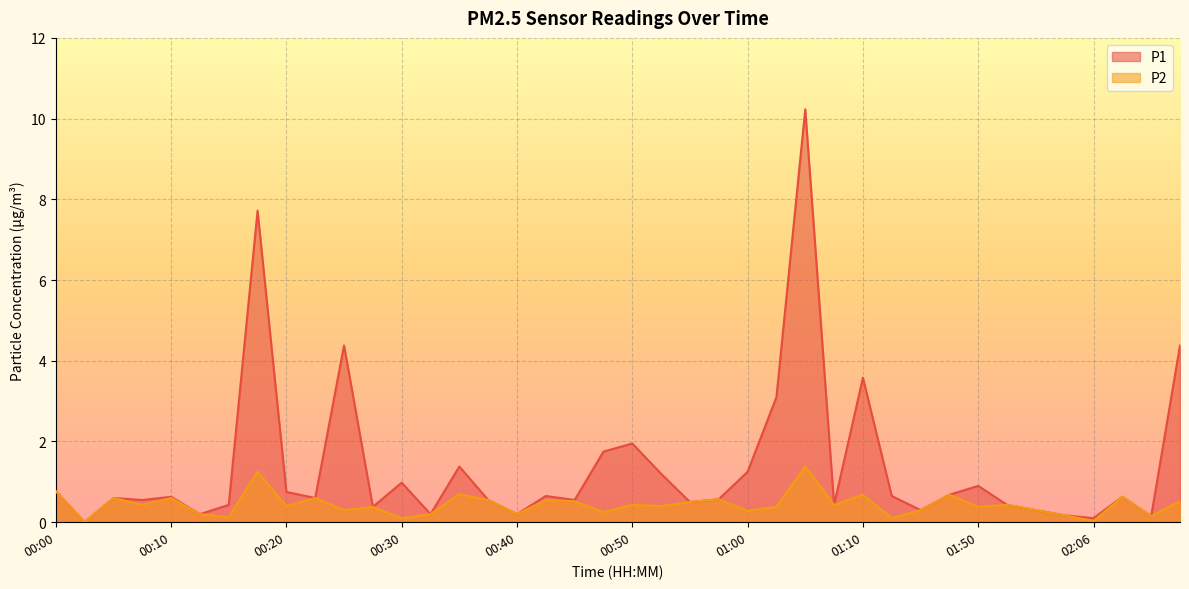

Rank the categories by P2 value from lowest to highest.

00:03, 02:06, 00:30, 01:32, 00:15, 02:11, 02:03, 00:12, 00:32, 00:40, 00:47, 01:00, 00:25, 01:37, 02:01, 00:27, 01:02, 01:50, 00:20, 00:52, 00:08, 00:50, 01:07, 01:53, 00:55, 00:45, 02:13, 00:37, 00:42, 00:57, 00:05, 00:10, 00:22, 02:08, 01:10, 01:40, 00:35, 00:00, 00:17, 01:05